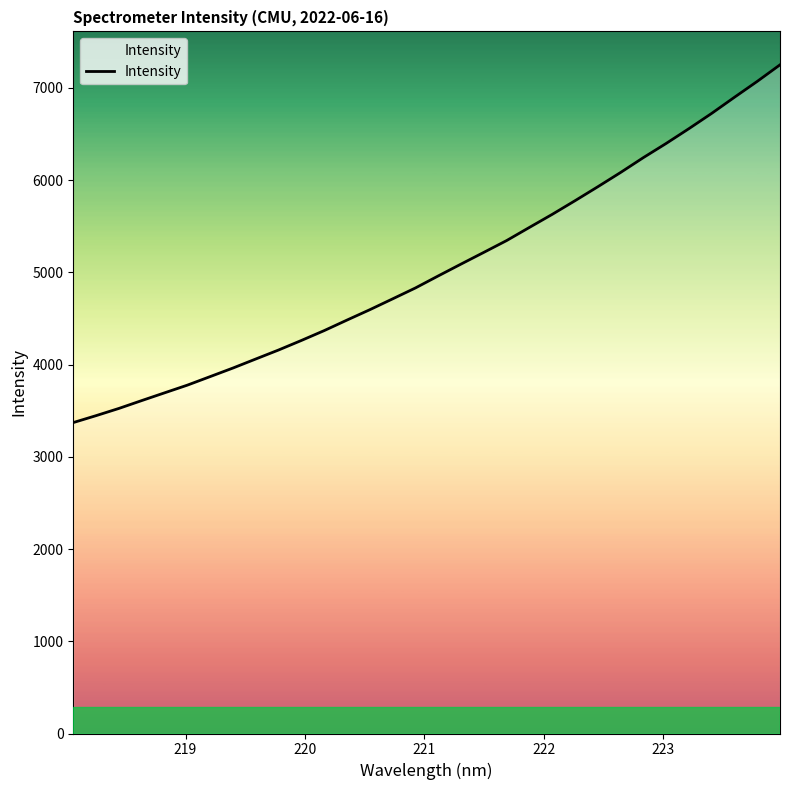

True or false: the data has more than 1 interior local peaks.

False